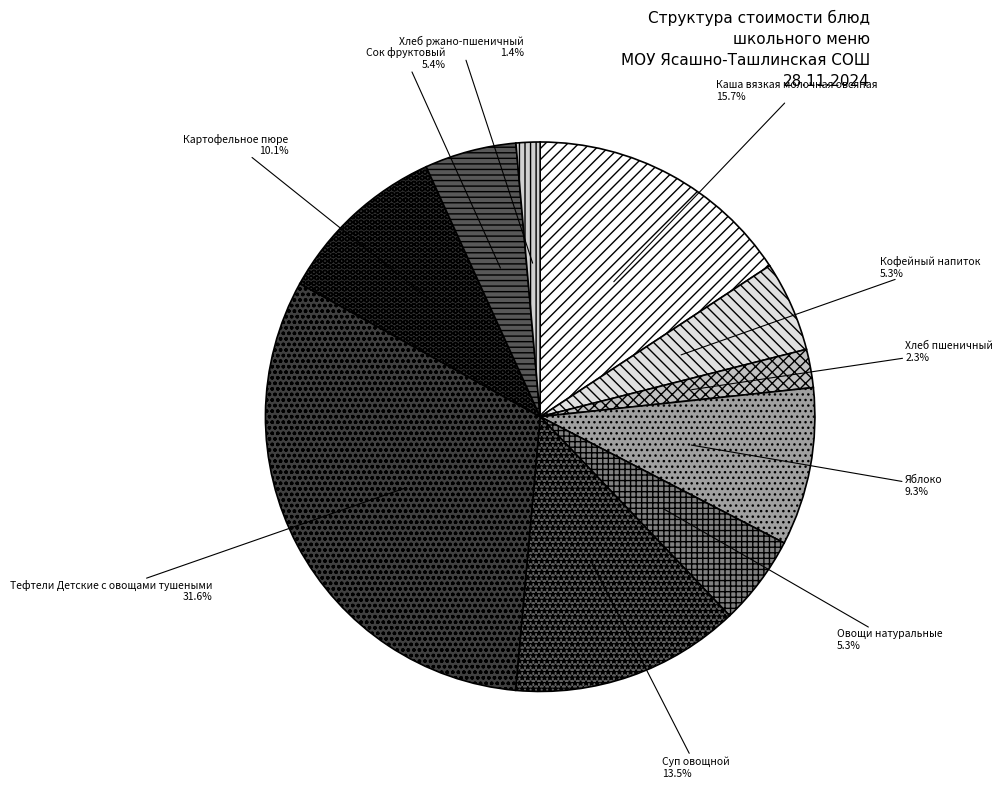

To the nearest percent, what is the average slice percentage?

10%